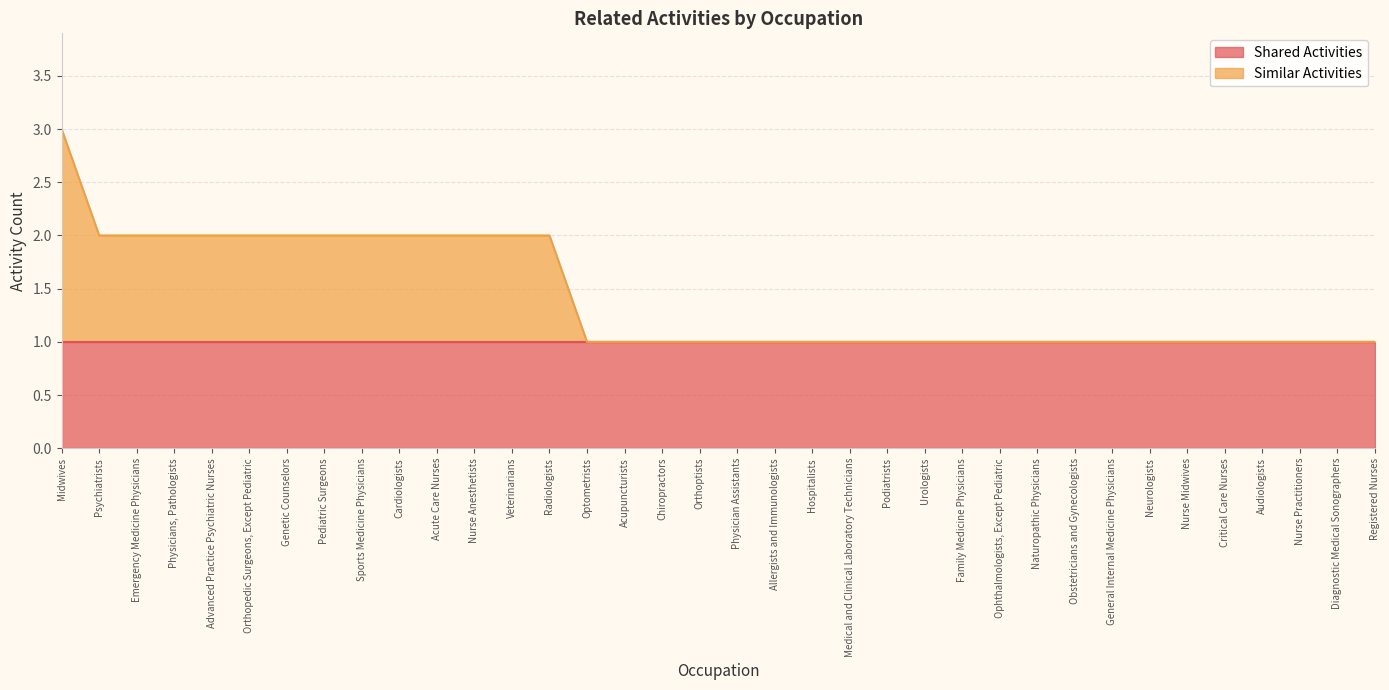

Is it true that the value at Orthoptists is 1?

True